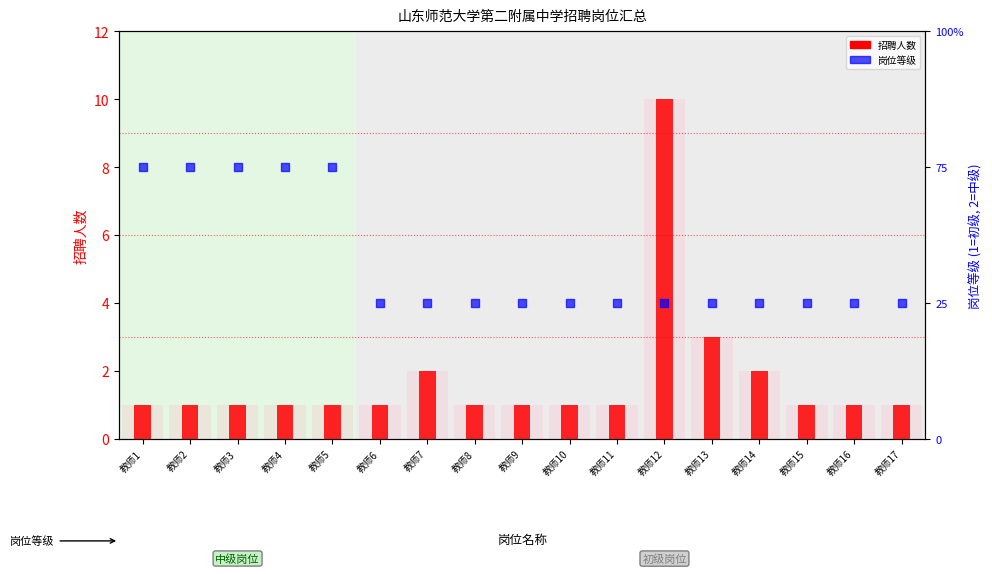

At which category is the sum across all series the highest?

教师12